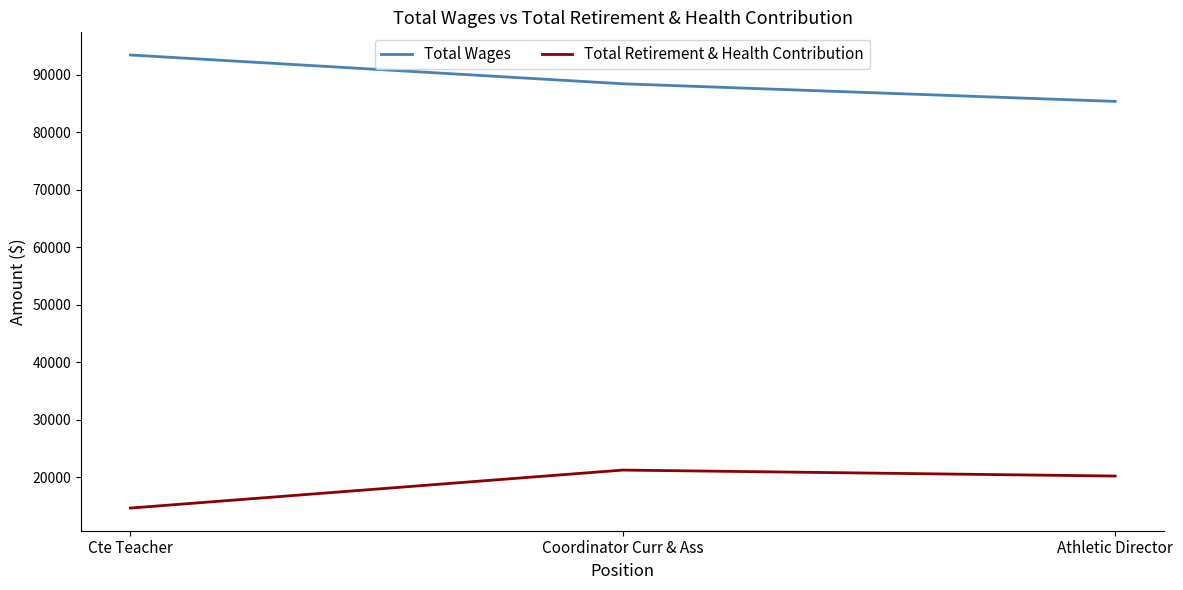

How many lines are shown in the chart?

2